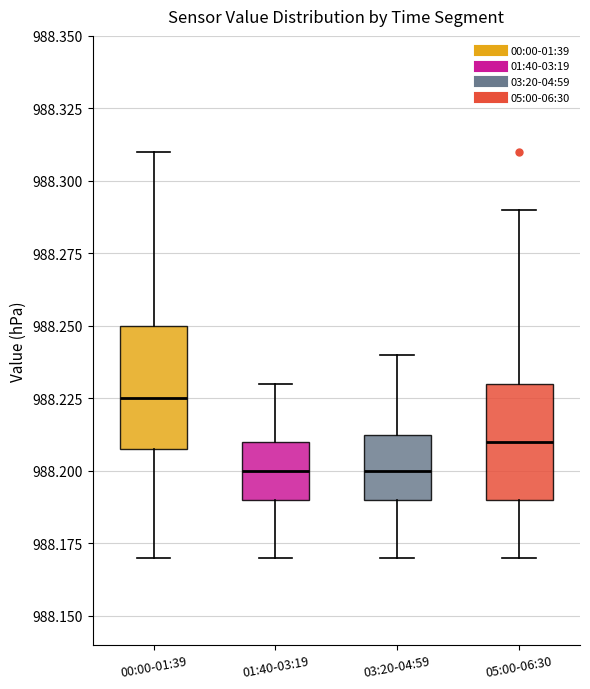

Where does the lower whisker of the box for 03:20-04:59 end on the y-axis? The values are not printed on the chart, so give them approximately, as read against the axis.

988.170